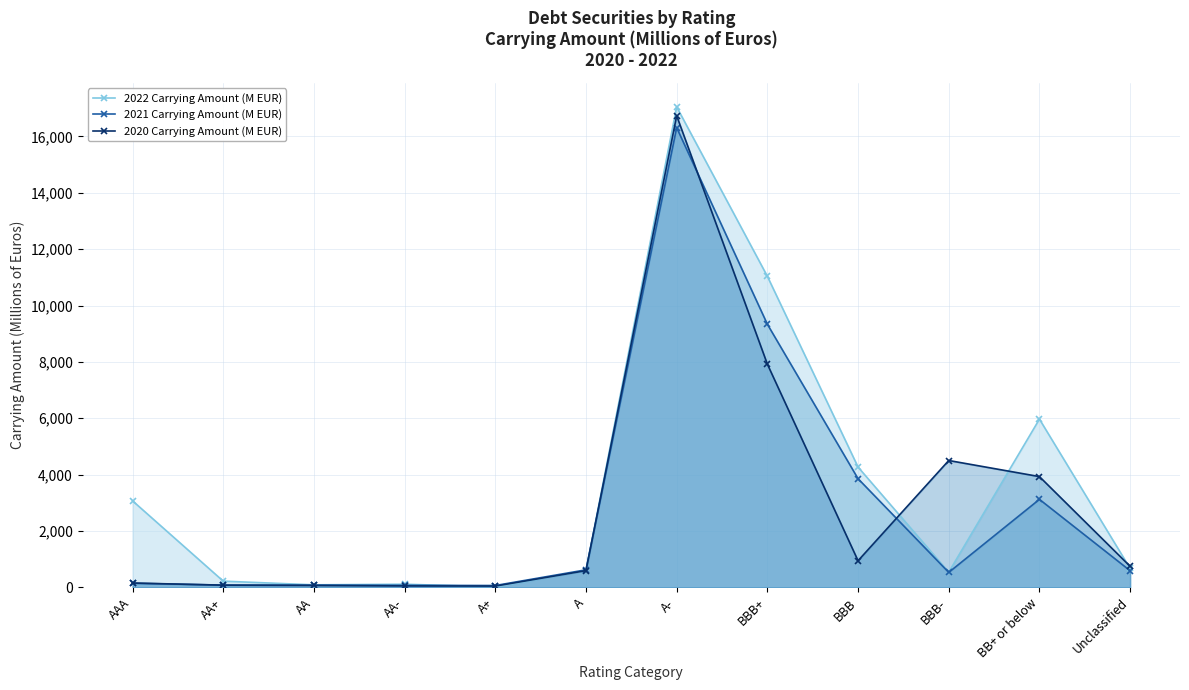

What is the approximate value of 2020 Carrying Amount (M EUR) at Unclassified, to the nearest 10?

740